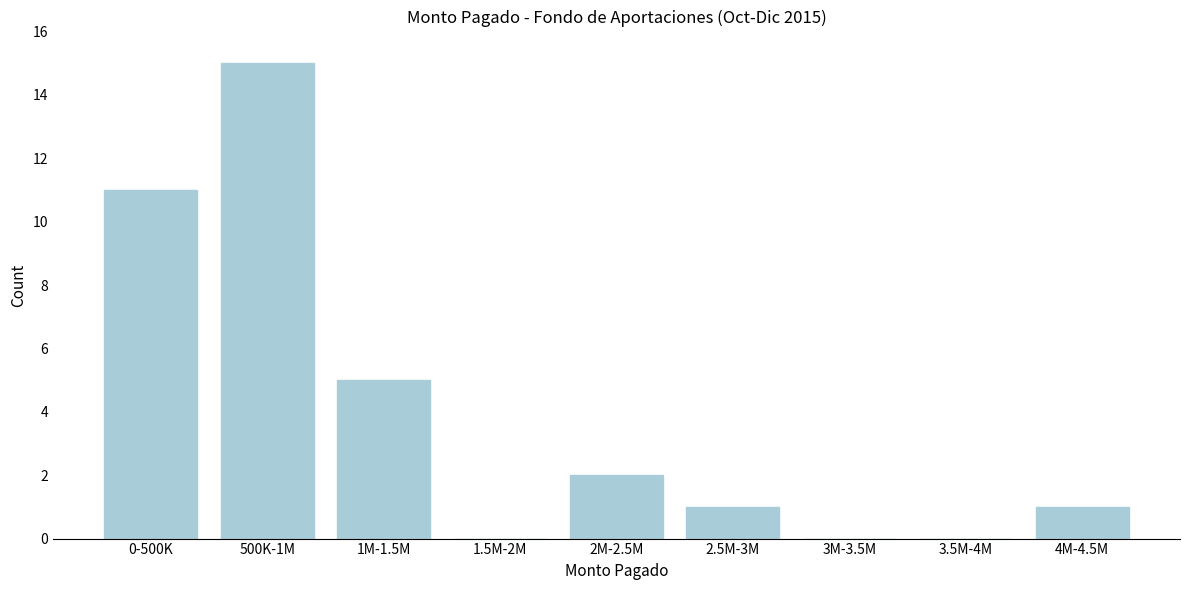

Reading left to right, extract all data points from this chart.

0-500K=11	500K-1M=15	1M-1.5M=5	1.5M-2M=0	2M-2.5M=2	2.5M-3M=1	3M-3.5M=0	3.5M-4M=0	4M-4.5M=1